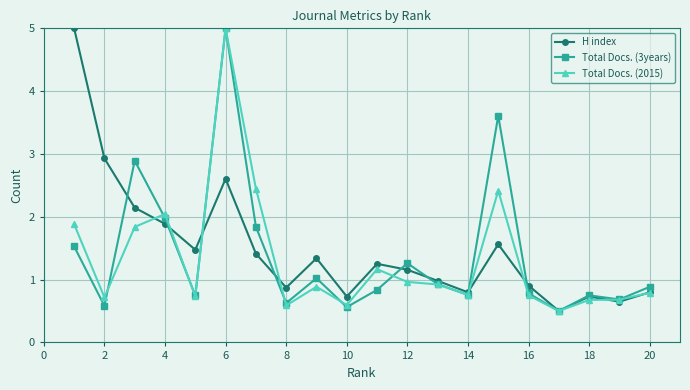

How many lines are shown in the chart?

3